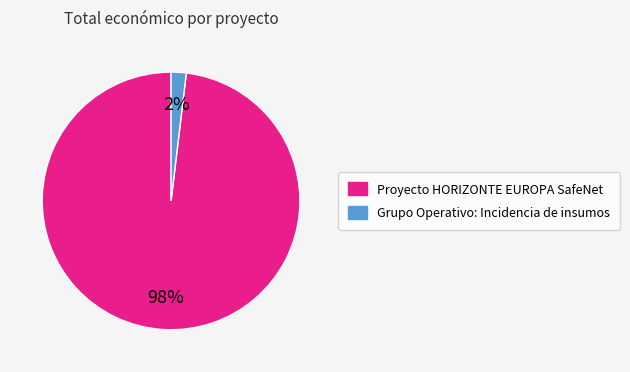

To the nearest percent, what portion does Grupo Operativo: Incidencia de insumos represent?

2%